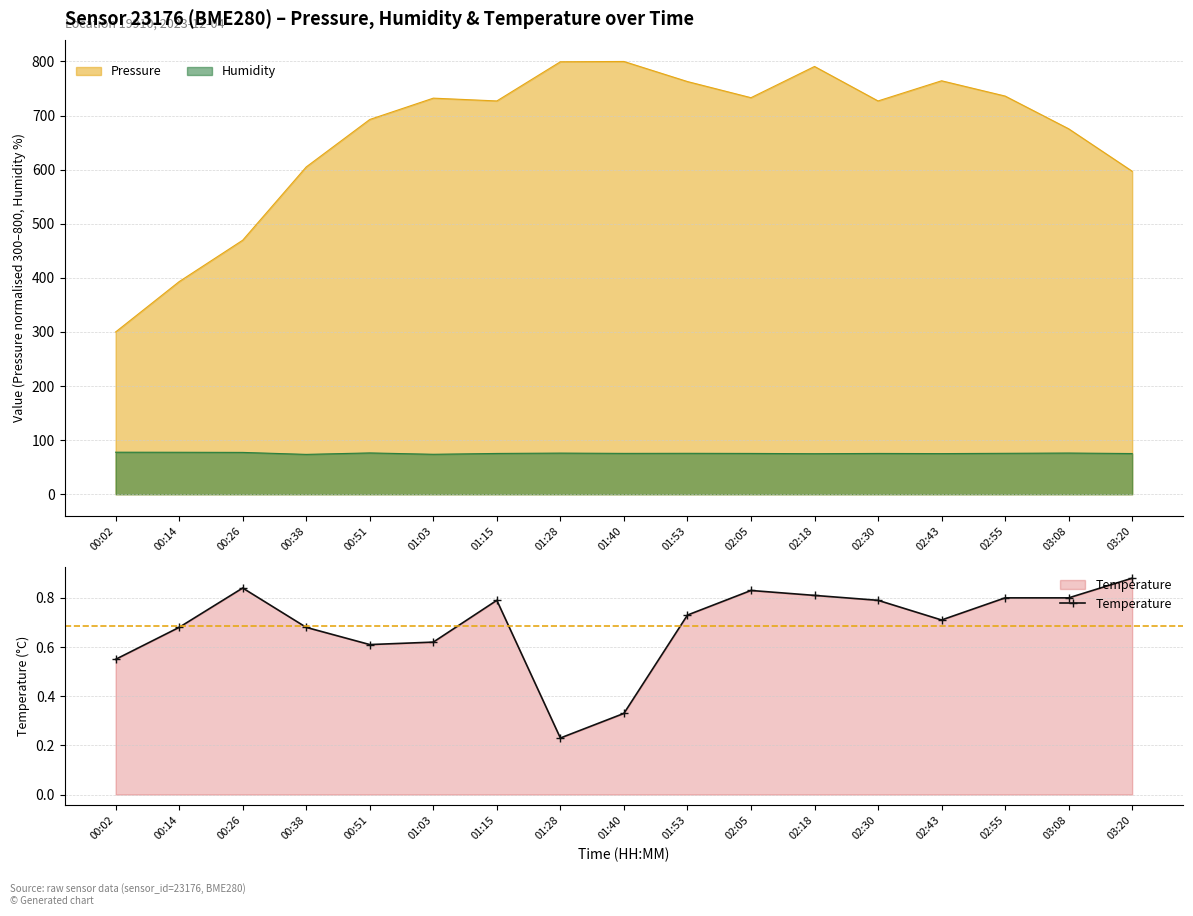

Which category has the lowest value in the Temperature series?

01:28